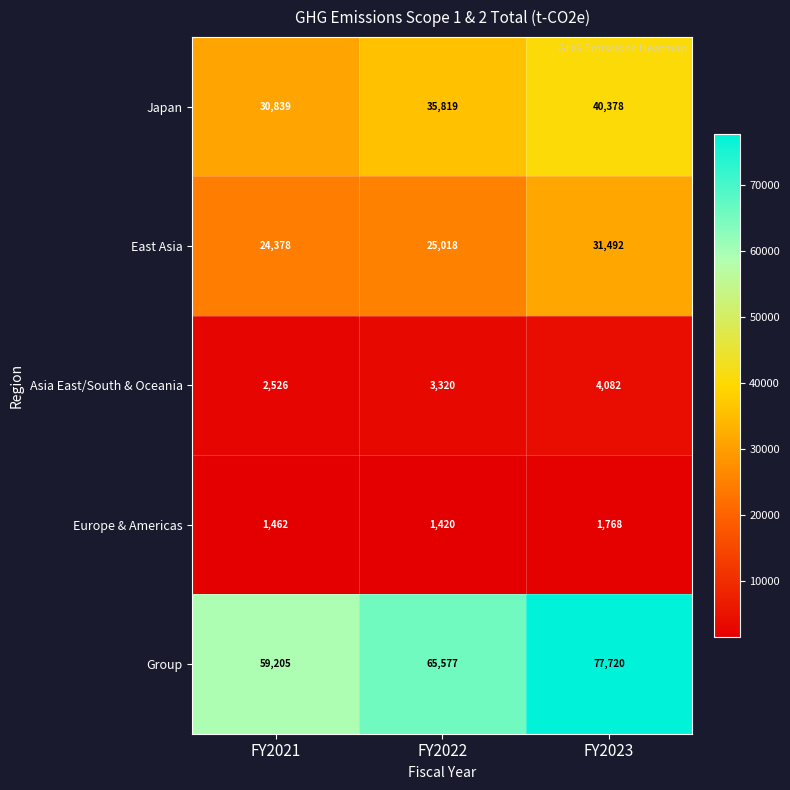

The Europe & Americas series shows 1462 at FY2021. True or false?

True